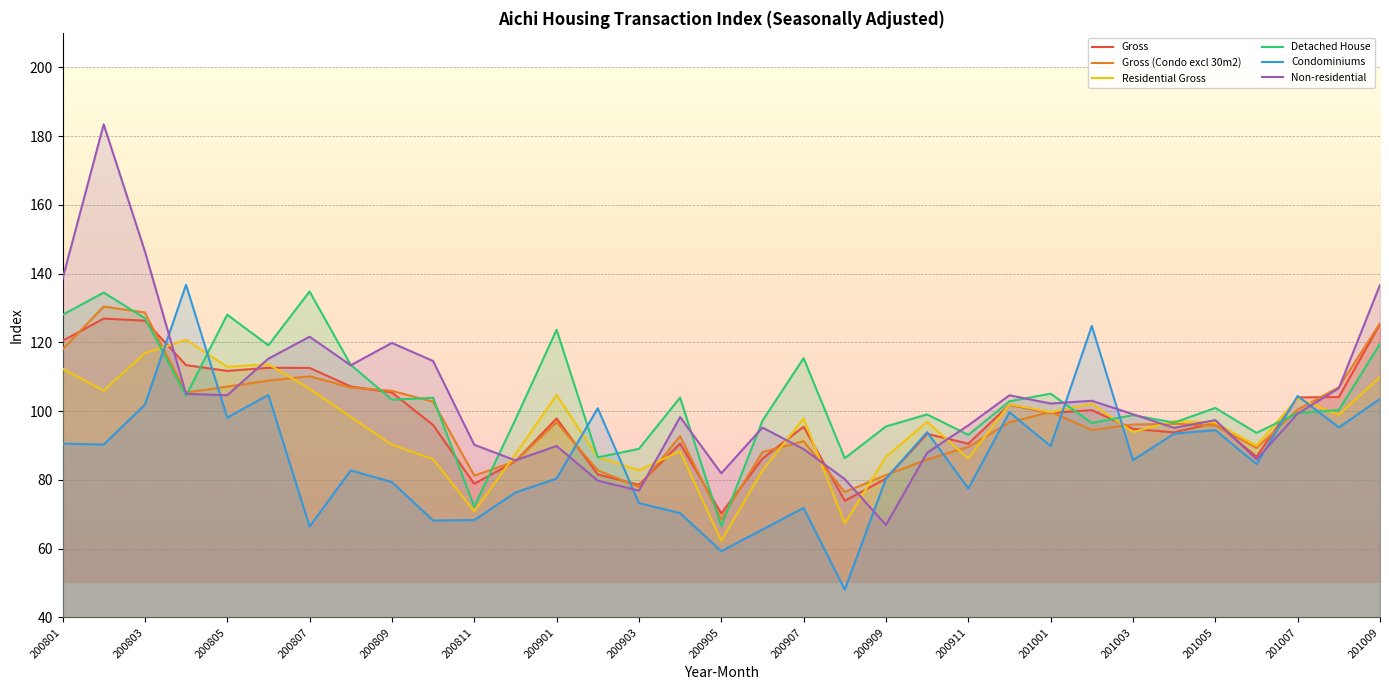

Between which two adjacent categories do Detached House and Non-residential first intersect?

200804 and 200805